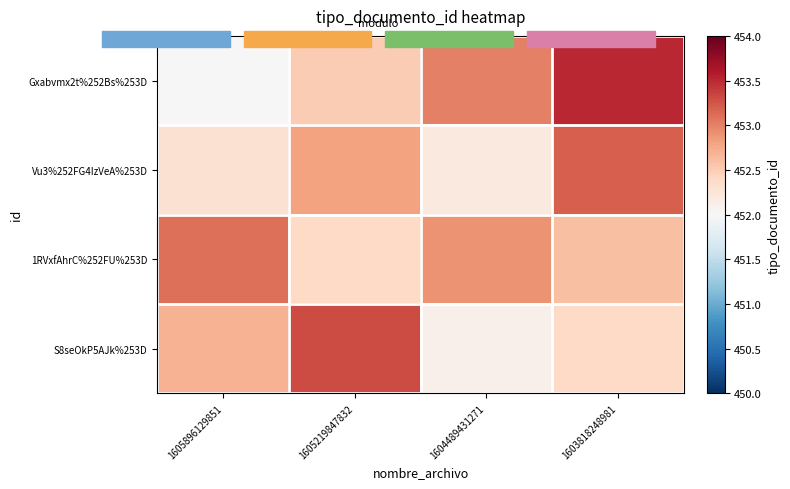

How many series are shown in this chart?

4